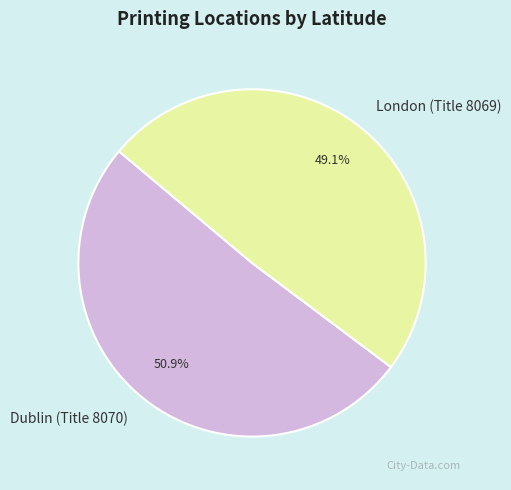

To the nearest percent, what is the difference between the largest and smallest slice percentages?

2%